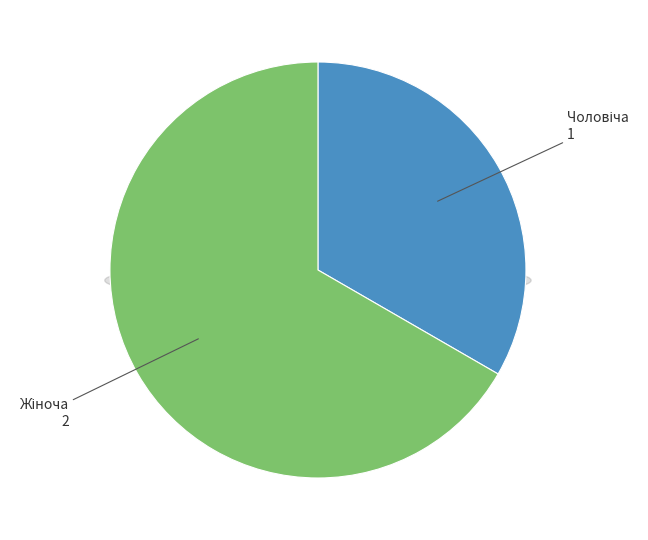

Rank the categories by value from lowest to highest.

Чоловіча, Жіноча